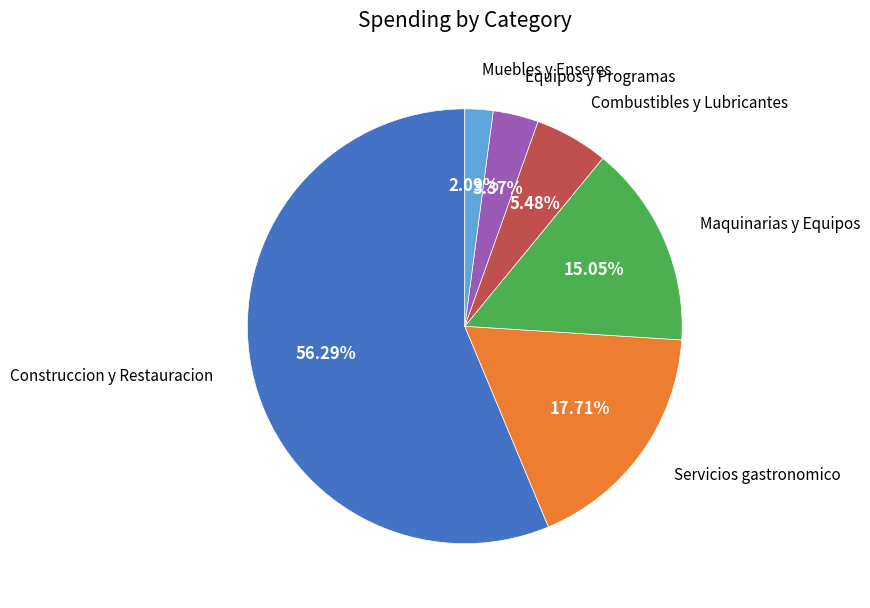

Is there a majority slice in this chart?

Yes